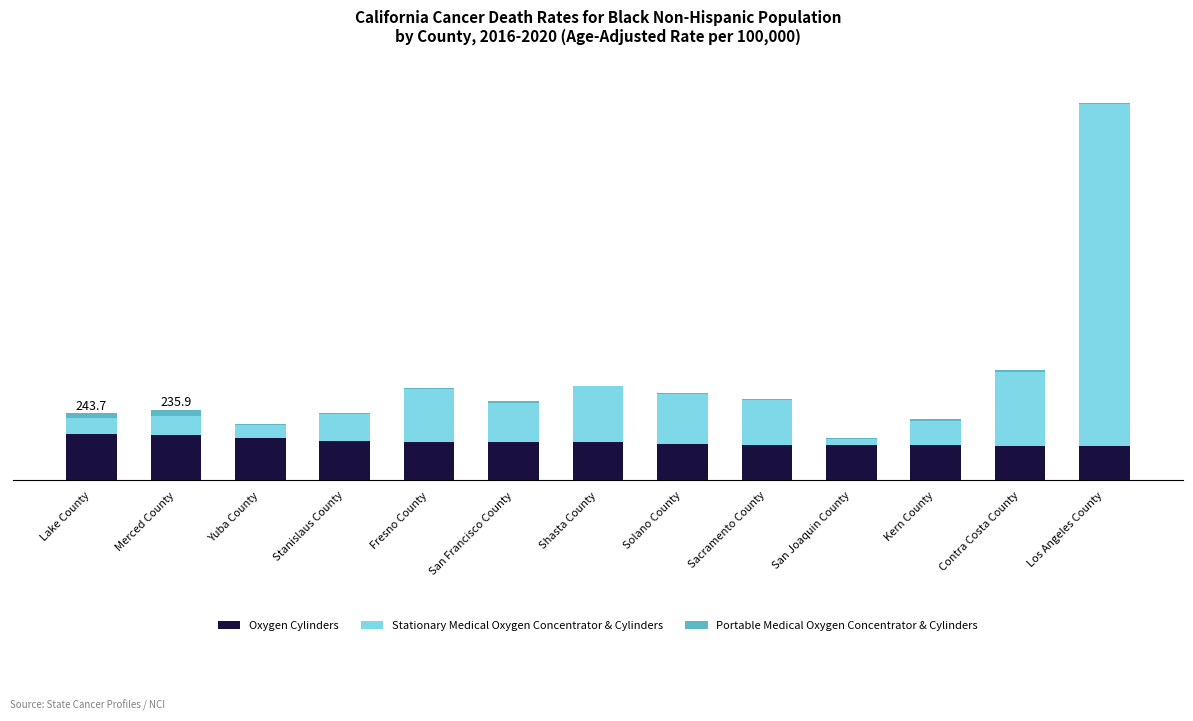

What are all the series names shown in the legend?

Oxygen Cylinders, Stationary Medical Oxygen Concentrator & Cylinders, Portable Medical Oxygen Concentrator & Cylinders